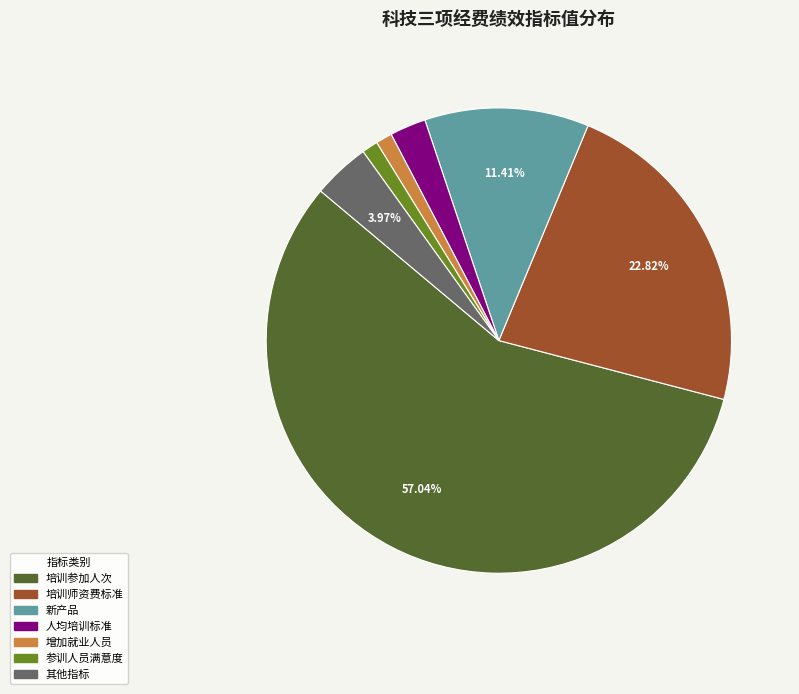

Is there a majority slice in this chart?

Yes